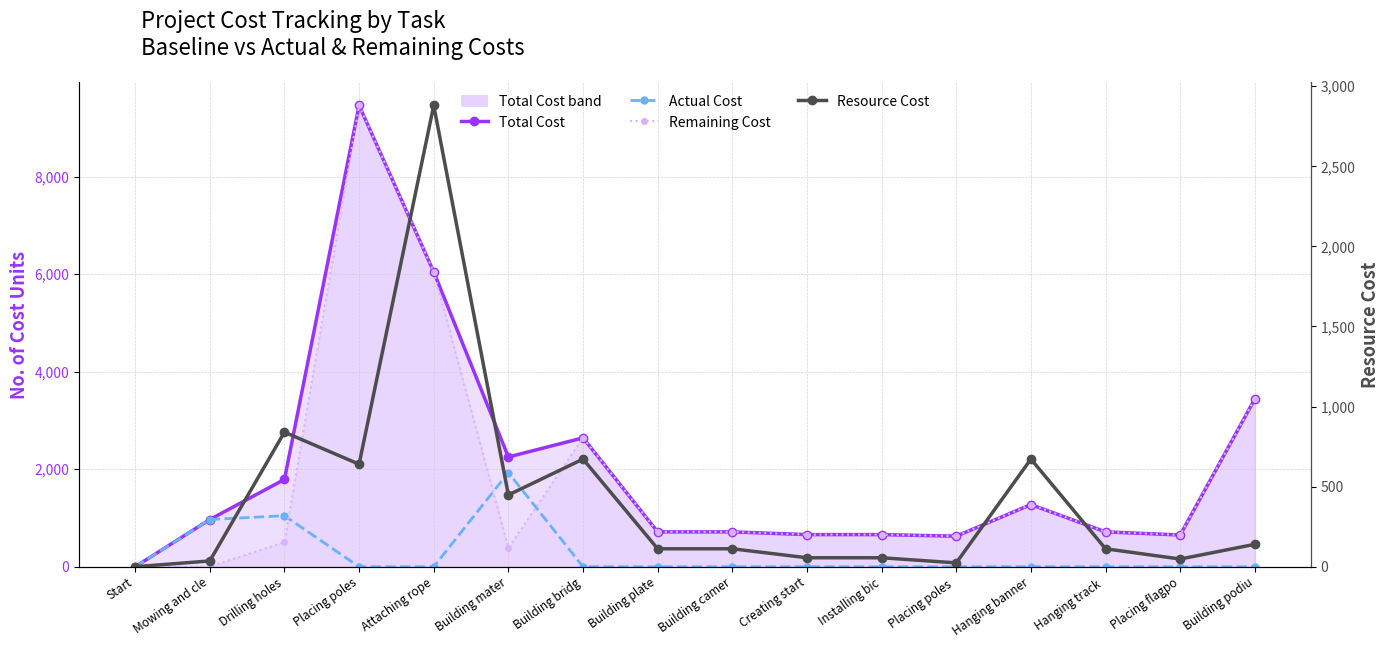

What is the total value across all series at Creating start?

1373.0